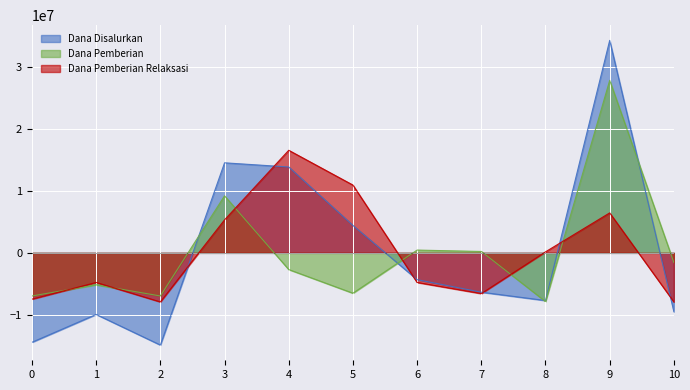

How many lines are shown in the chart?

3